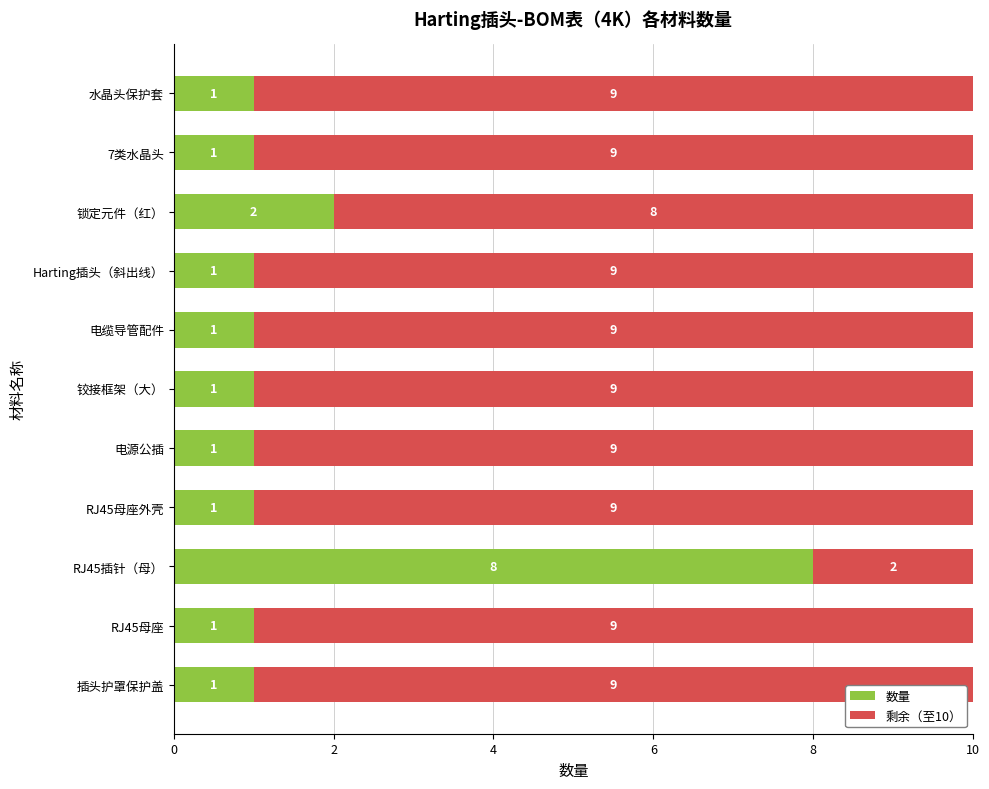

True or false: 数量 has a value of 1 at RJ45母座外壳.

True